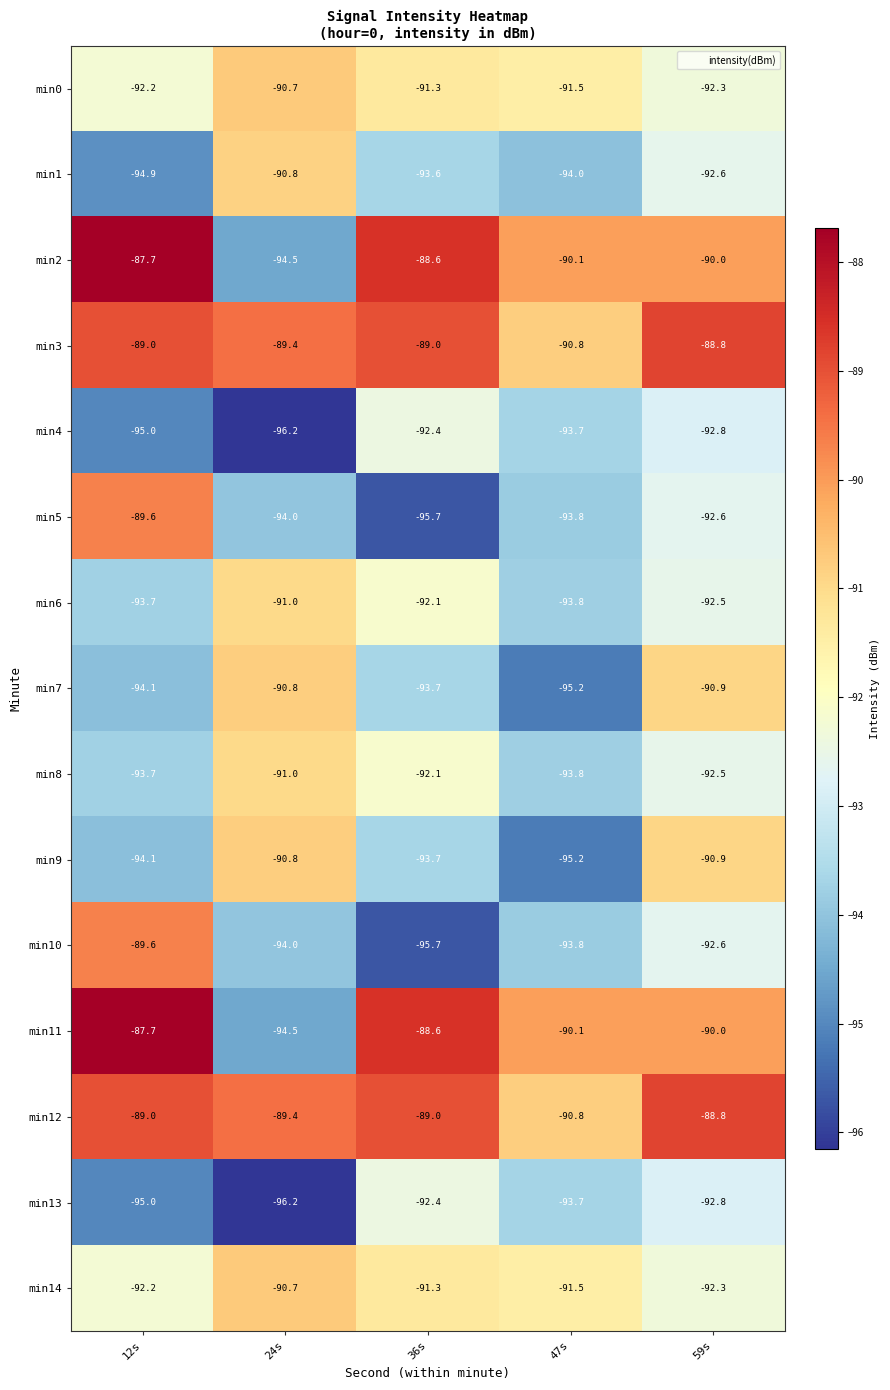

List the labels in order of min6 value, smallest first.

47s, 12s, 59s, 36s, 24s